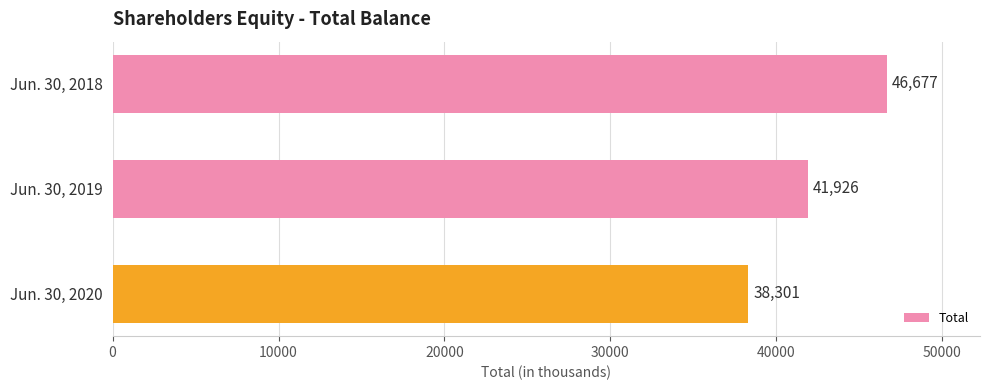

What is the average value?

42301